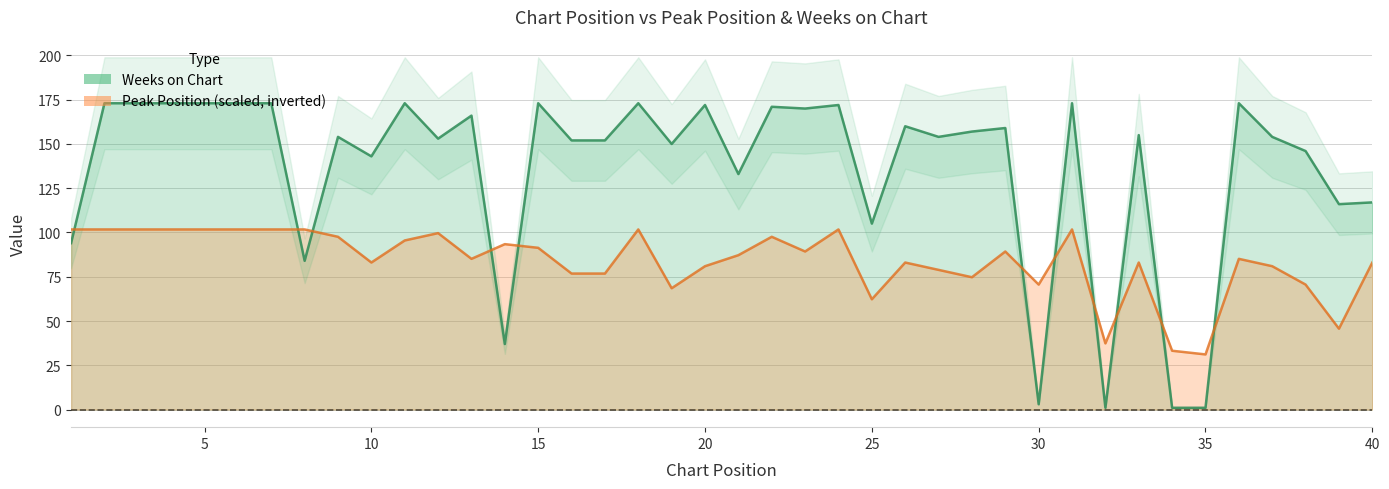

Where is Weeks on Chart nearest to the value 87?

8